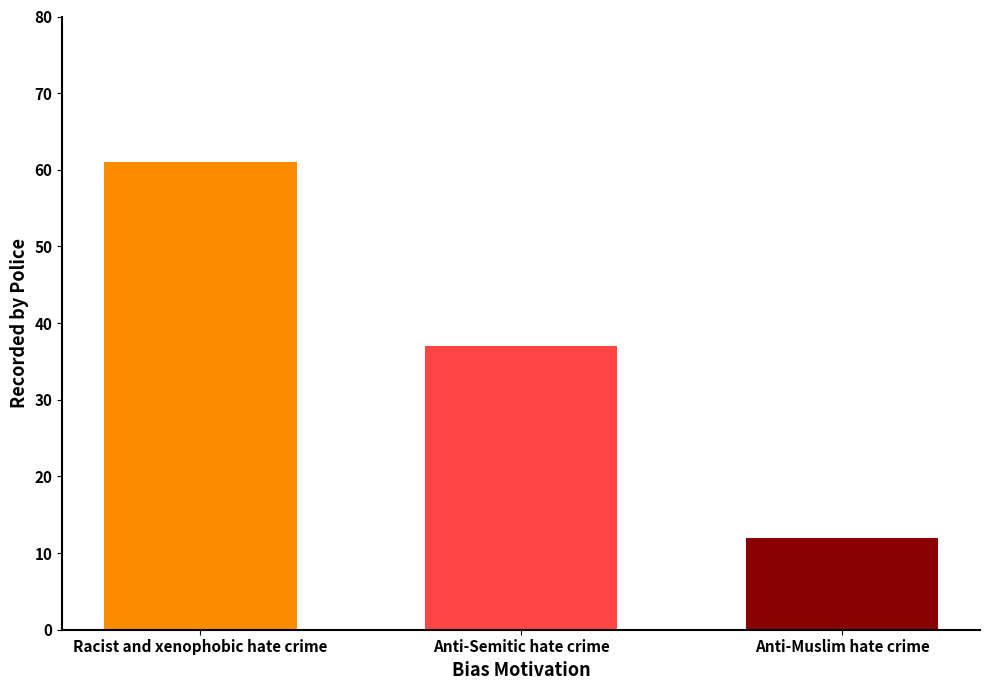

Approximately how many times larger is the value at Racist and xenophobic hate crime compared to Anti-Muslim hate crime?

5.1